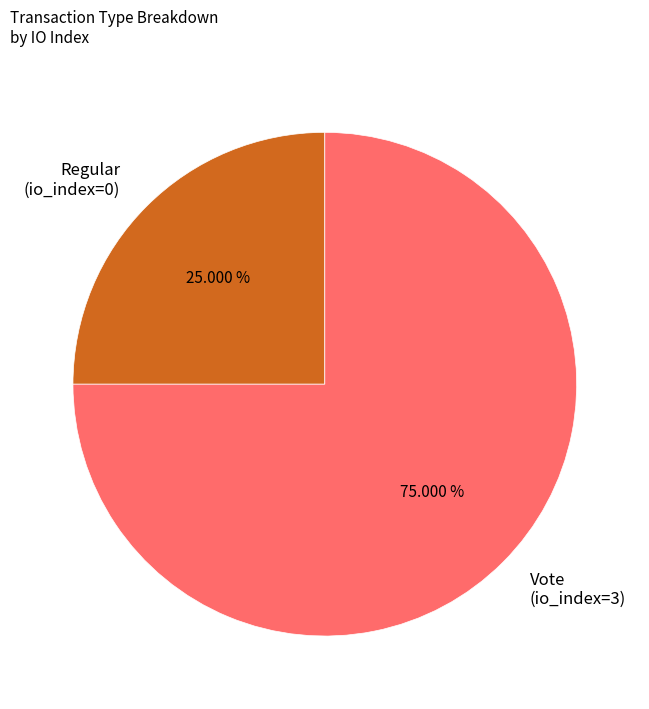

Which has a higher value, Vote (io_index=3) or Regular (io_index=0)?

Vote (io_index=3)